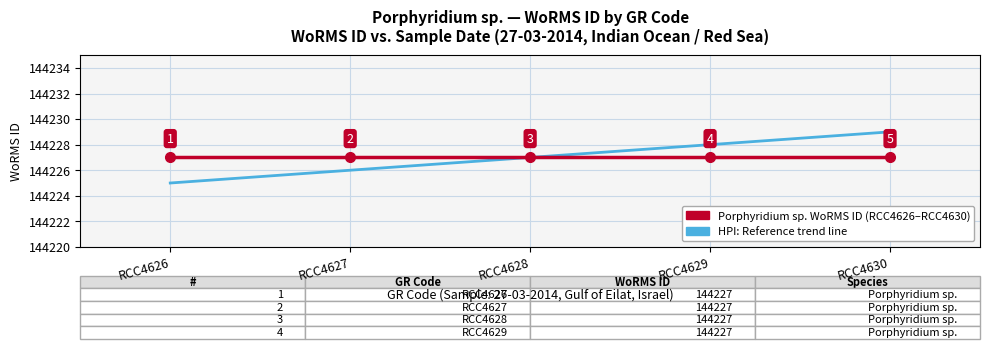

How many categories are shown in the chart?

5